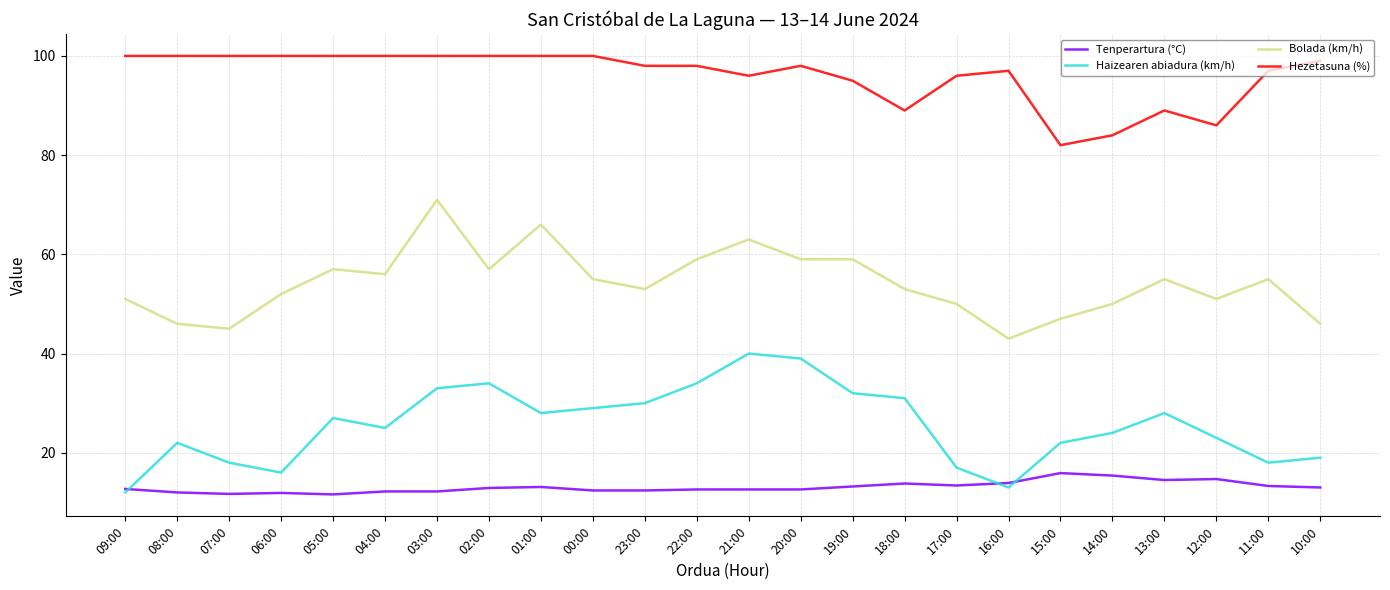

Does the chart have visible grid lines?

Yes